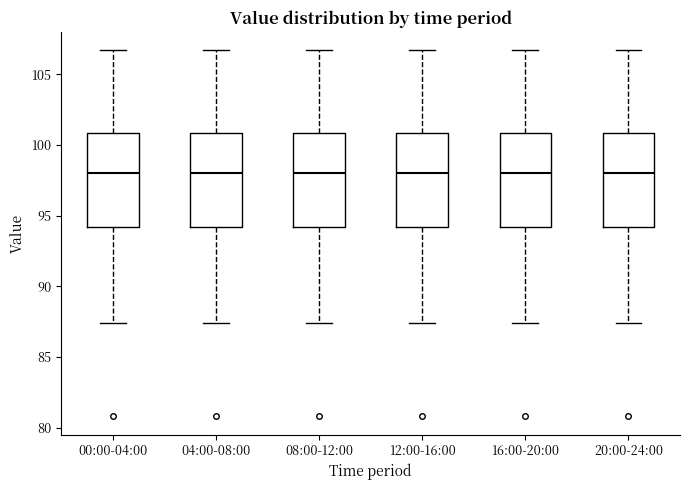

Reading left to right, read every box against the y-axis: the position of its median line, the range the box covers, and the ends of its whiskers. The values are not printed on the chart, so give them approximately, as read against the axis.

00:00-04:00: median 98.0, box 94.0 to 101.0, whiskers 87.5 to 106.5
04:00-08:00: median 98.0, box 94.0 to 101.0, whiskers 87.5 to 106.5
08:00-12:00: median 98.0, box 94.0 to 101.0, whiskers 87.5 to 106.5
12:00-16:00: median 98.0, box 94.0 to 101.0, whiskers 87.5 to 106.5
16:00-20:00: median 98.0, box 94.0 to 101.0, whiskers 87.5 to 106.5
20:00-24:00: median 98.0, box 94.0 to 101.0, whiskers 87.5 to 106.5